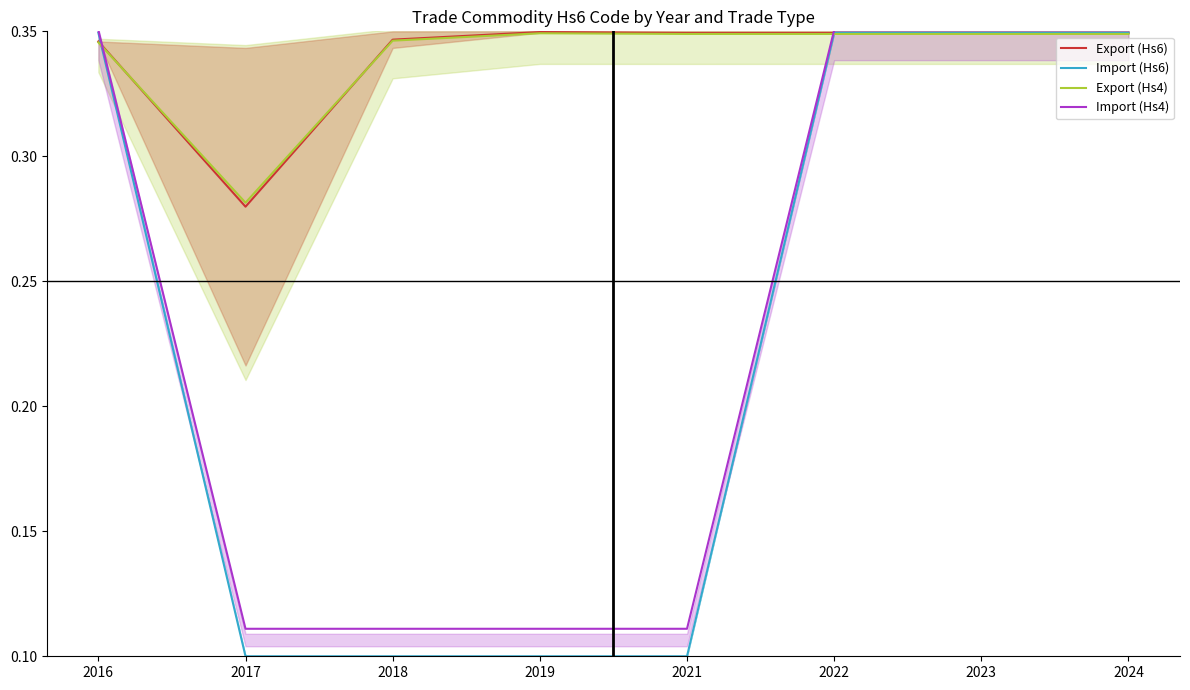

True or false: Import (Hs6) and Export (Hs6) intersect in this chart.

True